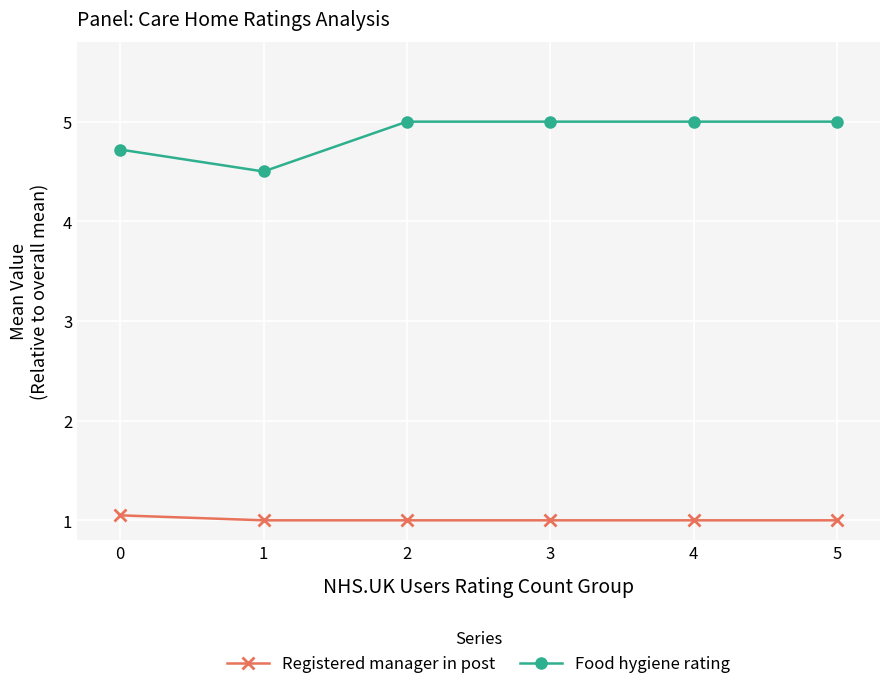

What is the maximum value shown in the chart?

5.0